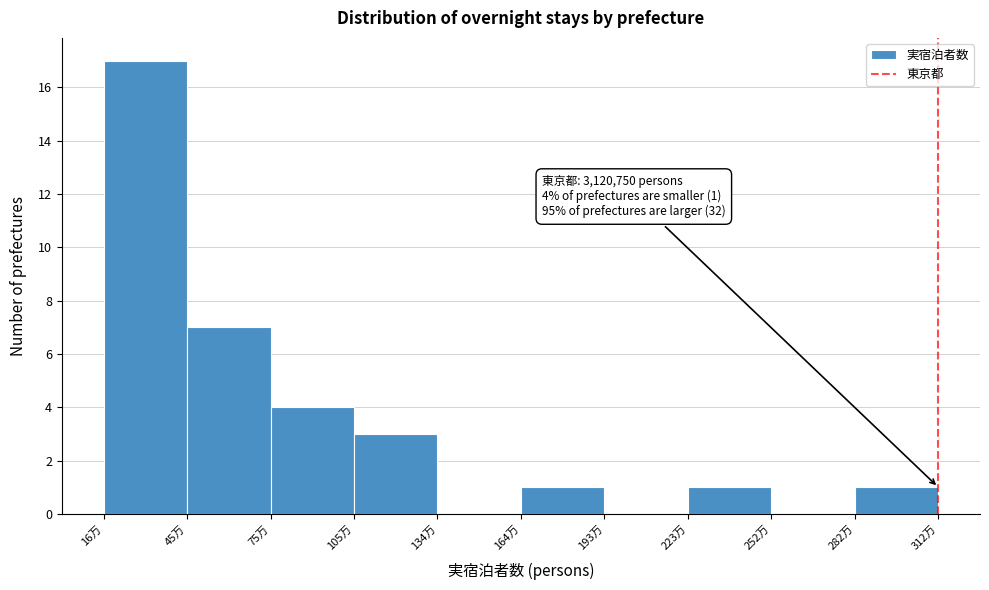

Reading right to left, what are all the values shown in this chart?

282万=1	252万=0	223万=1	193万=0	164万=1	134万=0	105万=3	75万=4	45万=7	16万=17